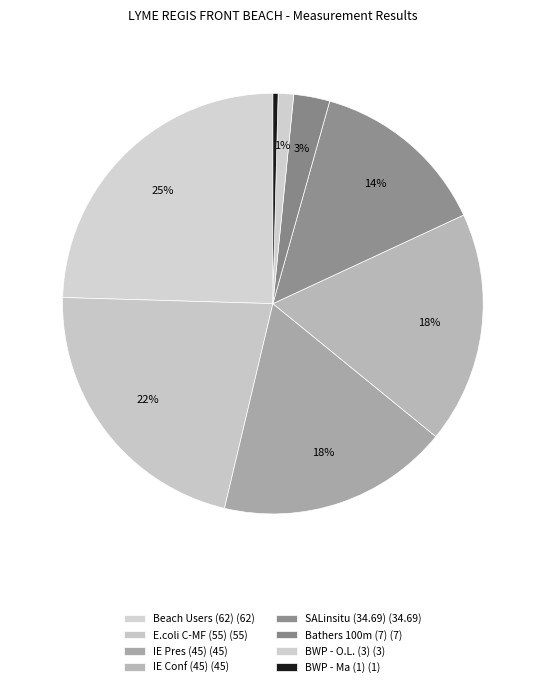

Count the number of slices in the pie.

8